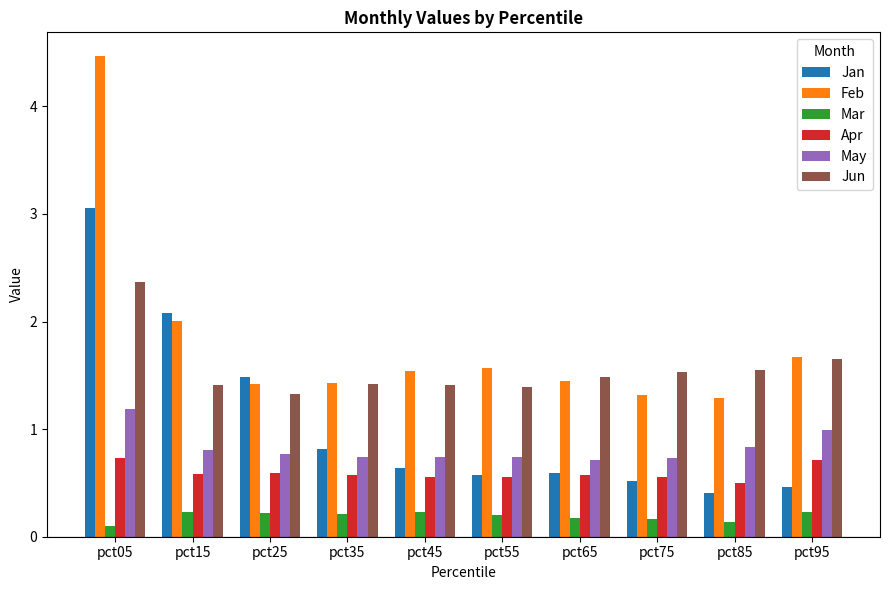

What is the total value across all series at pct05?

11.9